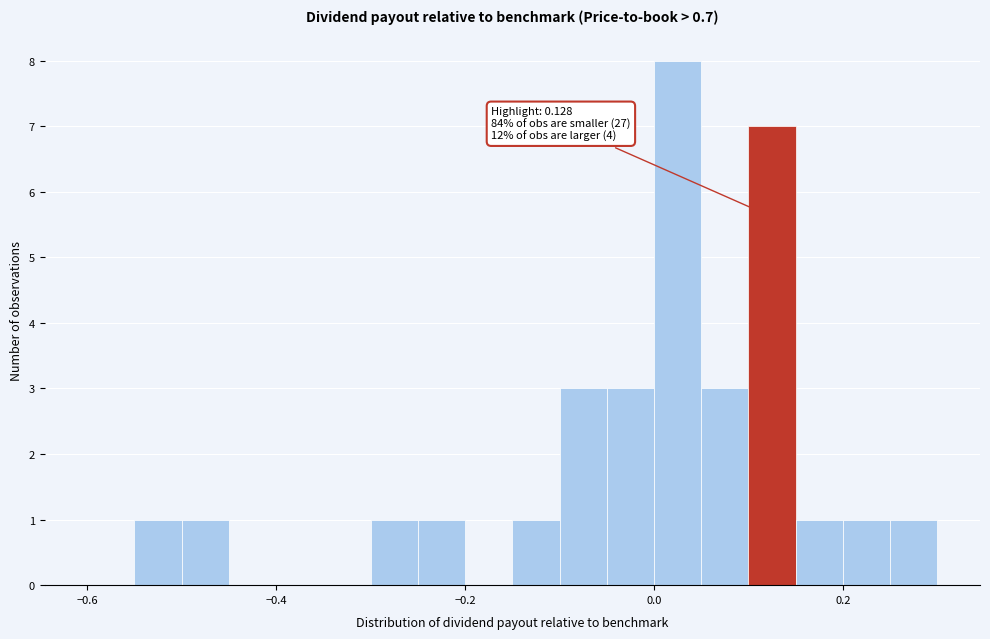

Around what value on the x-axis is the tallest bar? Give the approximate position of its centre, as read against the axis.

0.02